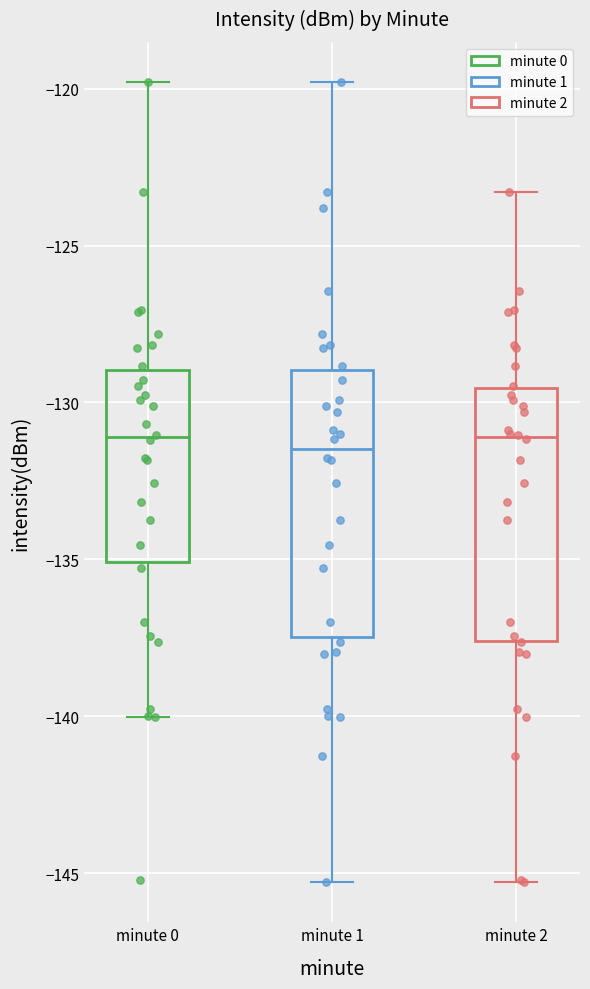

Where does the upper whisker of the box for minute 2 end on the y-axis? The values are not printed on the chart, so give them approximately, as read against the axis.

-123.5